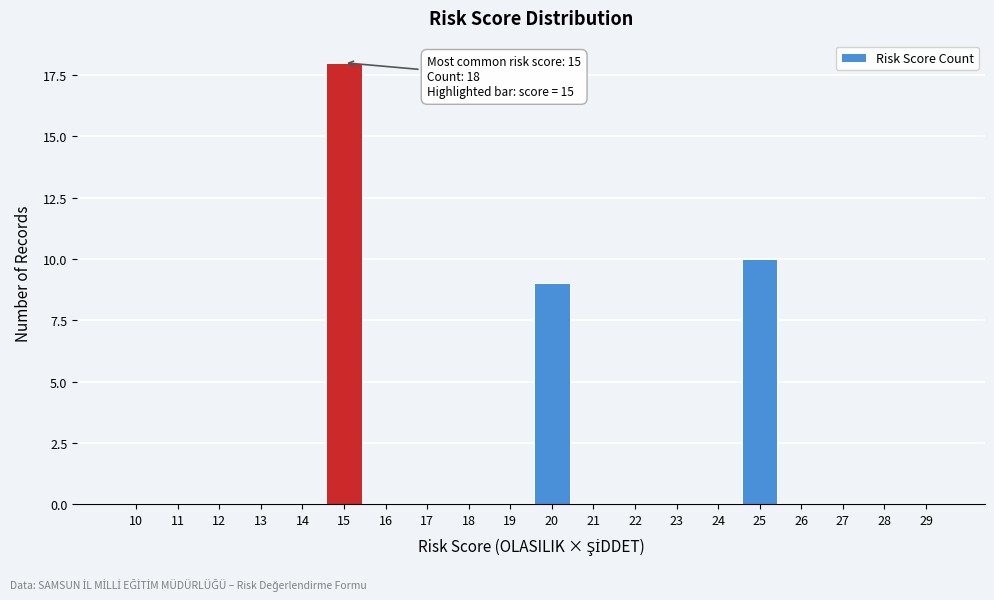

Reading left to right, what are all the values shown in this chart?

10=0	11=0	12=0	13=0	14=0	15=18	16=0	17=0	18=0	19=0	20=9	21=0	22=0	23=0	24=0	25=10	26=0	27=0	28=0	29=0